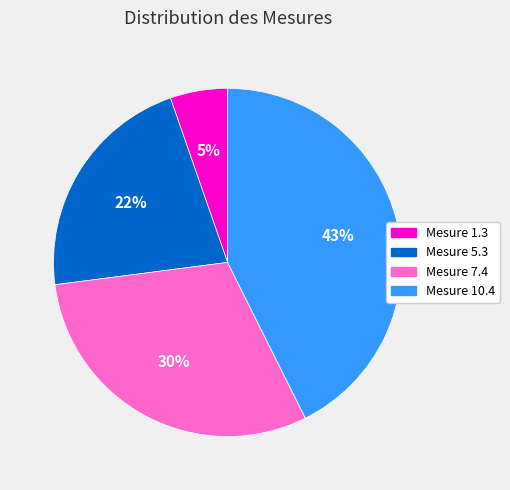

What percentage is the Mesure 10.4 slice, to the nearest percent?

43%